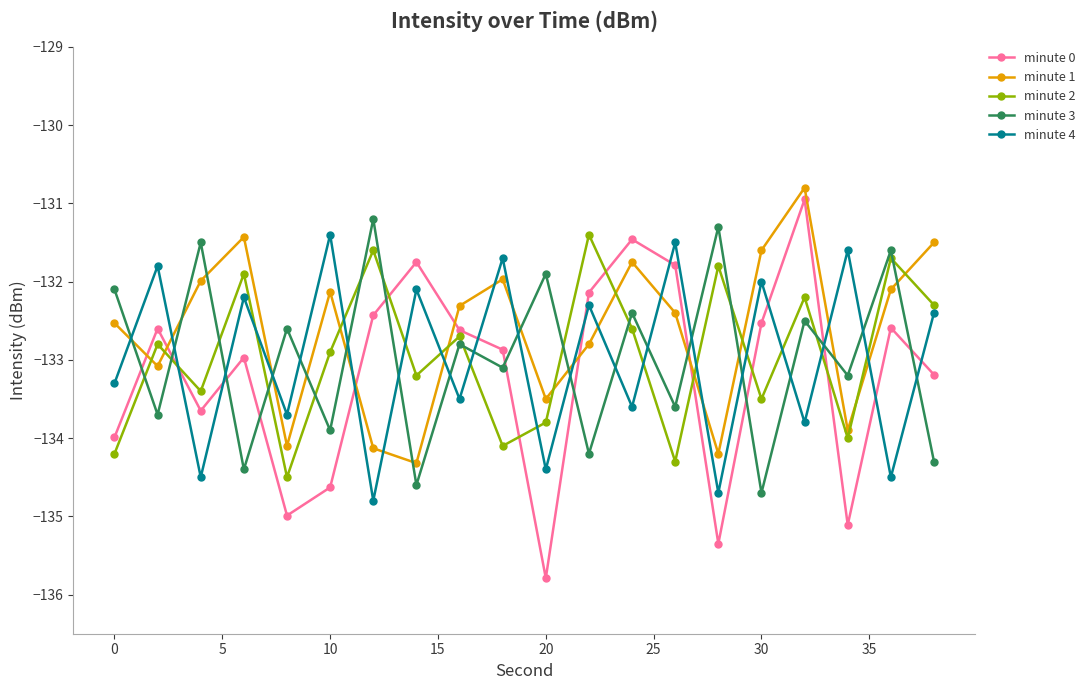

How many interior local peaks does the minute 2 series have?

8